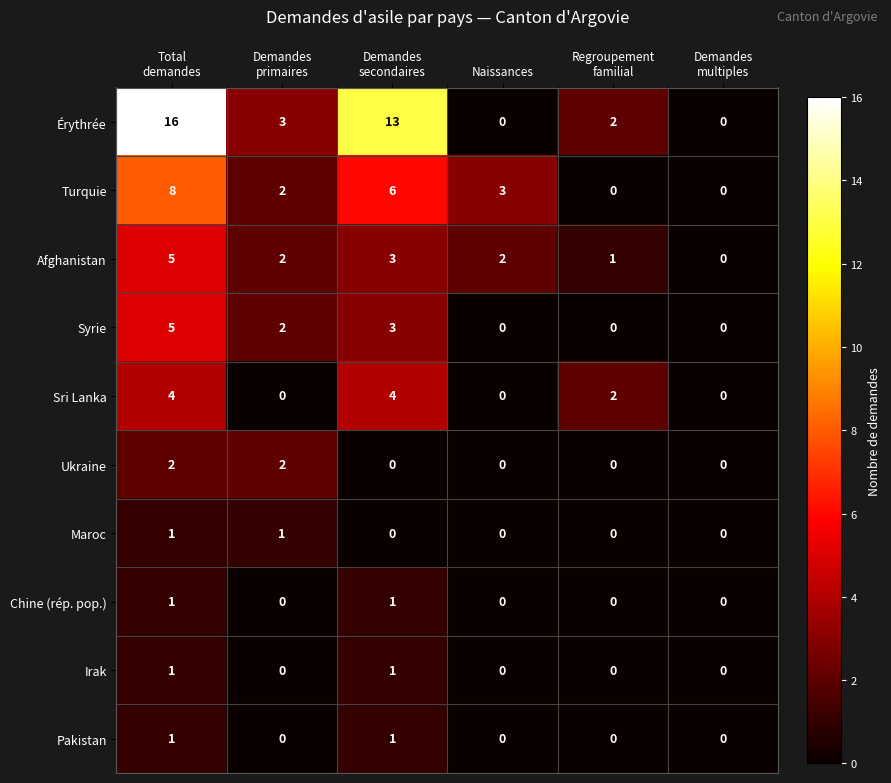

Count the Chine (rép. pop.) values in the range 0 to 1.

6